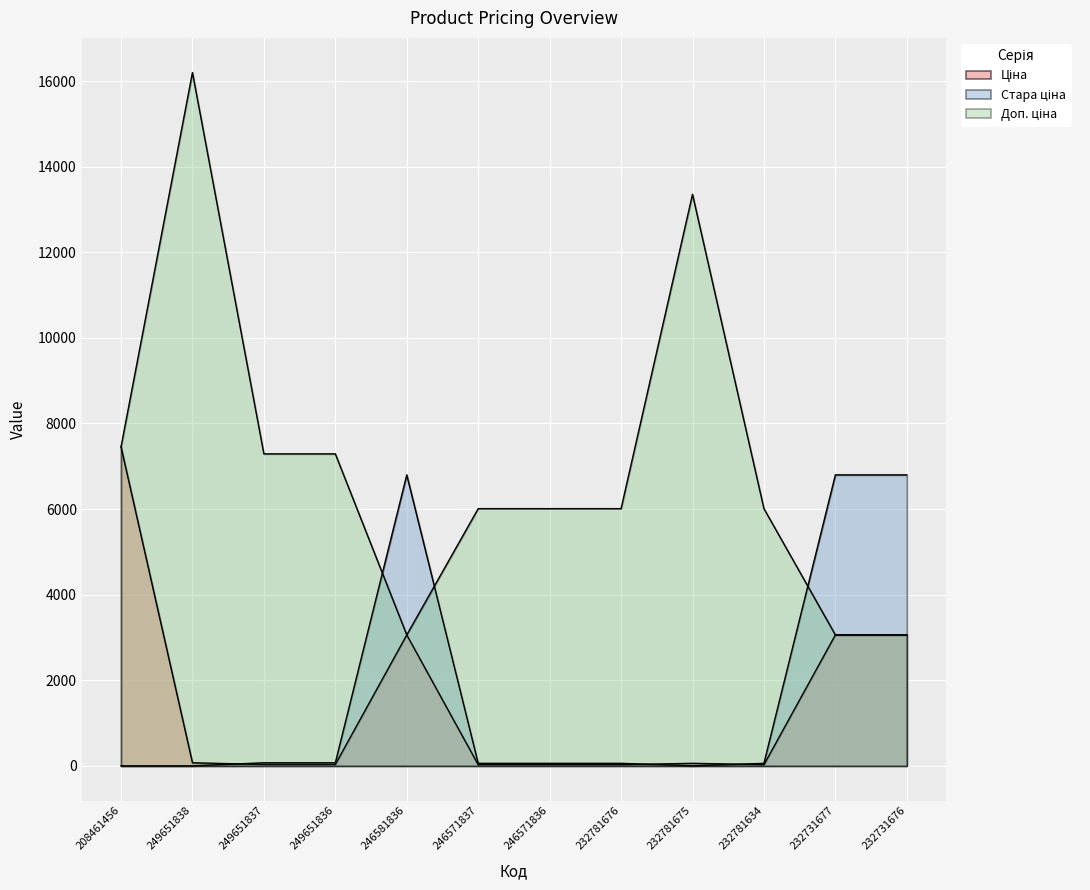

At which label does Стара ціна reach its minimum?

208461456